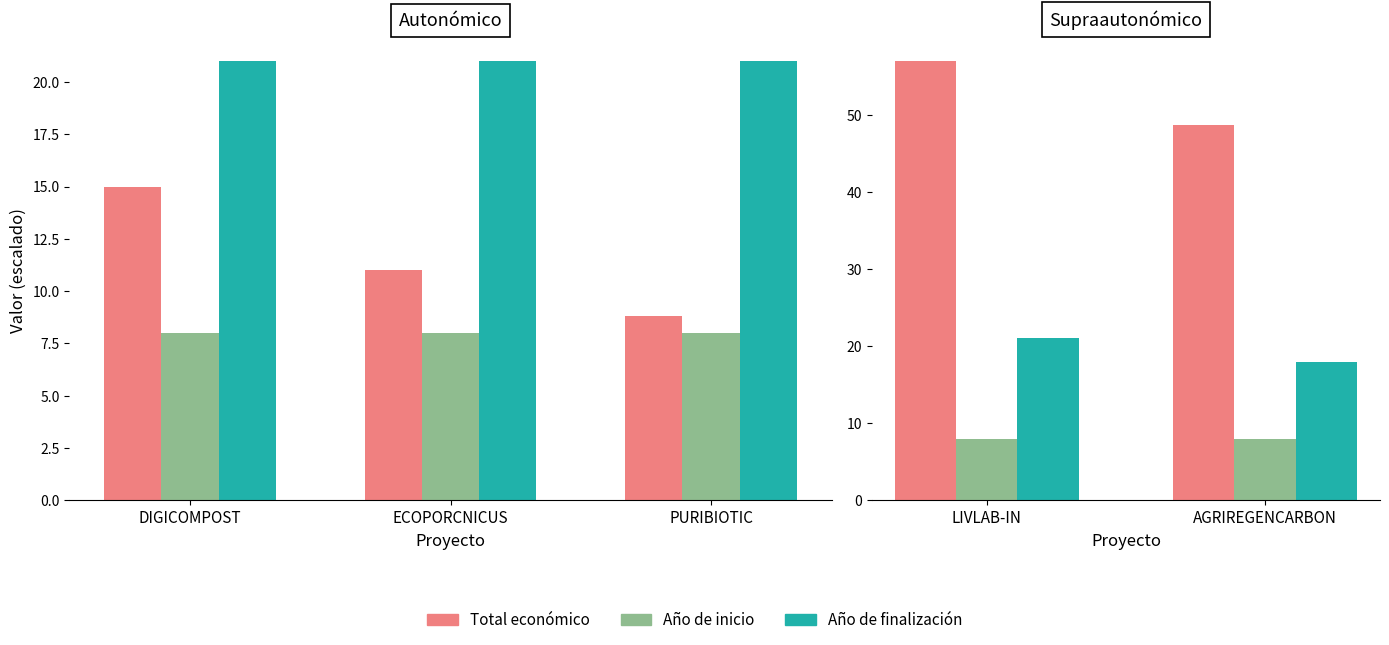

Is the value of Año de finalización at DIGICOMPOST greater than the value of Total económico at PURIBIOTIC?

Yes